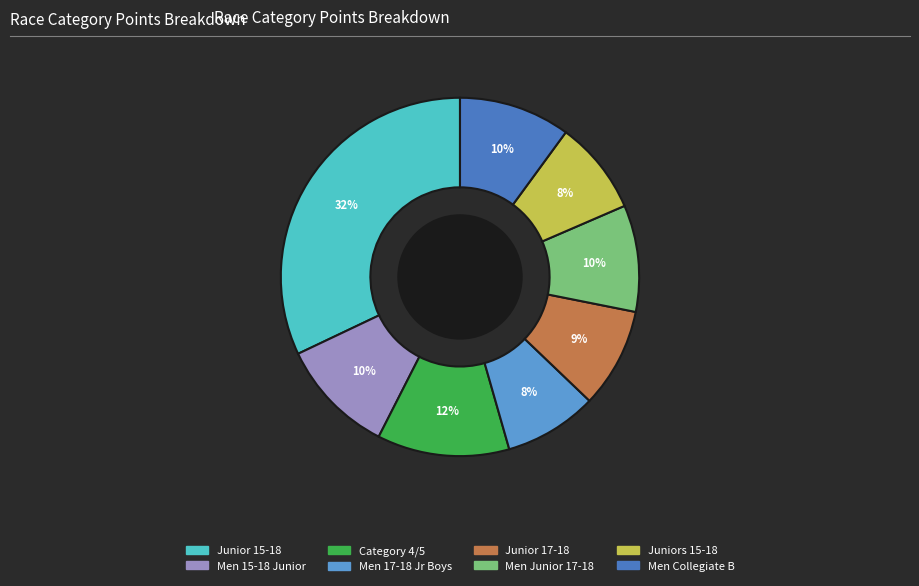

To the nearest percent, what is the difference between the largest and smallest slice percentages?

24%